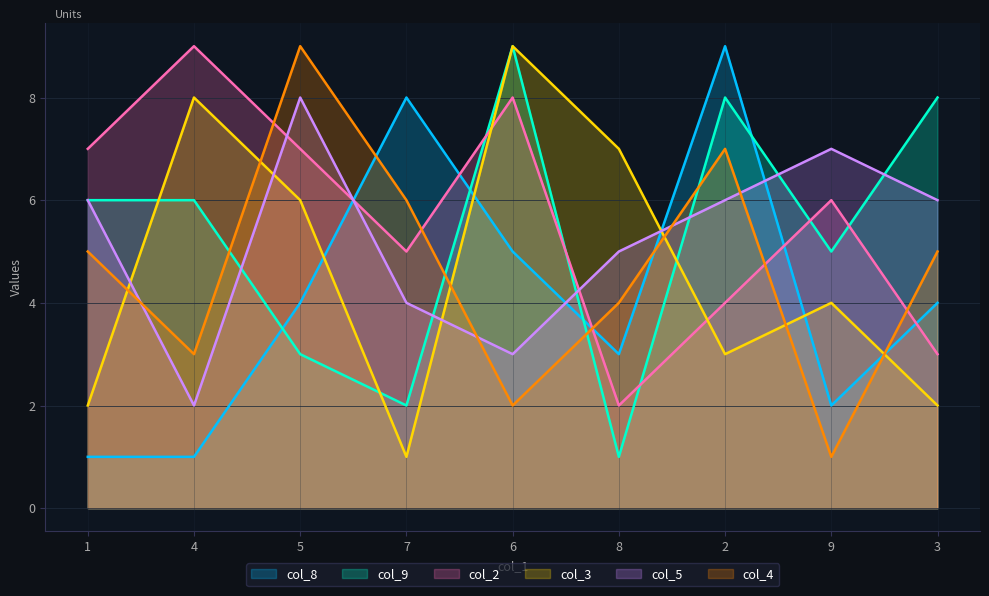

The value of col_8 at 9 is 1. True or false?

False